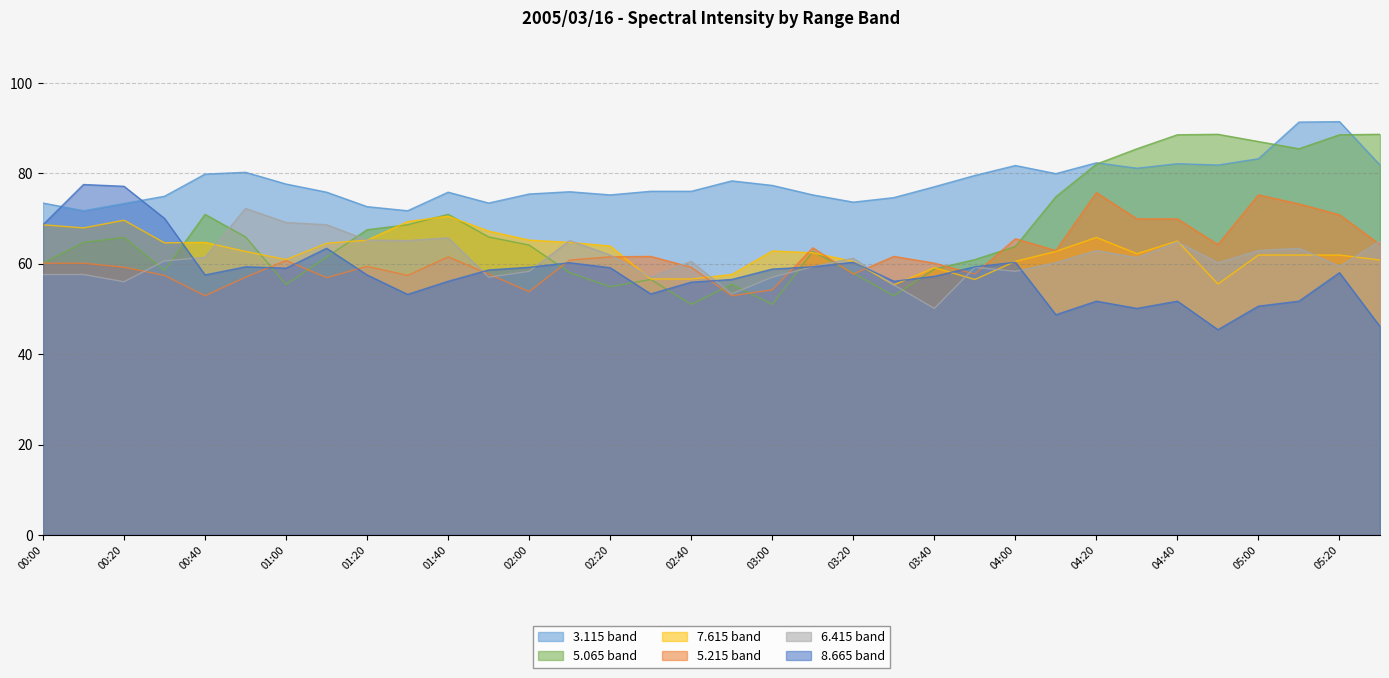

Reading right to left, list all the values displayed in this chart.

  8.665: 05:30=46.1	05:20=58.0	05:10=51.7	05:00=50.6	04:50=45.4	04:40=51.7	04:30=50.1	04:20=51.7	04:10=48.7	04:00=60.3	03:50=59.3	03:40=57.2	03:30=56.1	03:20=60.3	03:10=59.3	03:00=58.8	02:50=56.5	02:40=55.9	02:30=53.3	02:20=59.1	02:10=60.2	02:00=59.2	01:50=58.6	01:40=56.1	01:30=53.2	01:20=57.5	01:10=63.4	01:00=59.0	00:50=59.3	00:40=57.5	00:30=70.0	00:20=77.1	00:10=77.5	00:00=68.6
  6.415: 05:30=65.0	05:20=59.4	05:10=63.4	05:00=62.9	04:50=60.2	04:40=64.8	04:30=61.3	04:20=62.9	04:10=60.2	04:00=58.3	03:50=59.2	03:40=50.1	03:30=55.3	03:20=61.2	03:10=59.3	03:00=57.0	02:50=53.3	02:40=60.5	02:30=57.0	02:20=61.9	02:10=65.1	02:00=58.3	01:50=57.0	01:40=65.7	01:30=65.1	01:20=65.2	01:10=68.6	01:00=69.1	00:50=72.2	00:40=61.4	00:30=60.6	00:20=56.0	00:10=57.6	00:00=57.6
  7.615: 05:30=60.8	05:20=61.9	05:10=61.9	05:00=61.9	04:50=55.5	04:40=65.0	04:30=62.2	04:20=65.8	04:10=62.7	04:00=60.5	03:50=56.5	03:40=59.1	03:30=55.3	03:20=60.5	03:10=62.4	03:00=62.8	02:50=57.6	02:40=56.6	02:30=56.6	02:20=63.9	02:10=64.7	02:00=65.2	01:50=67.2	01:40=70.5	01:30=69.3	01:20=65.2	01:10=64.5	01:00=60.9	00:50=62.7	00:40=64.7	00:30=64.6	00:20=69.6	00:10=67.9	00:00=68.6
  3.115: 05:30=81.8	05:20=91.4	05:10=91.3	05:00=83.2	04:50=81.8	04:40=82.1	04:30=81.1	04:20=82.3	04:10=79.9	04:00=81.7	03:50=79.5	03:40=77.0	03:30=74.6	03:20=73.6	03:10=75.2	03:00=77.3	02:50=78.3	02:40=76.0	02:30=76.0	02:20=75.2	02:10=75.9	02:00=75.4	01:50=73.4	01:40=75.8	01:30=71.7	01:20=72.6	01:10=75.8	01:00=77.6	00:50=80.2	00:40=79.8	00:30=74.9	00:20=73.3	00:10=71.7	00:00=73.4